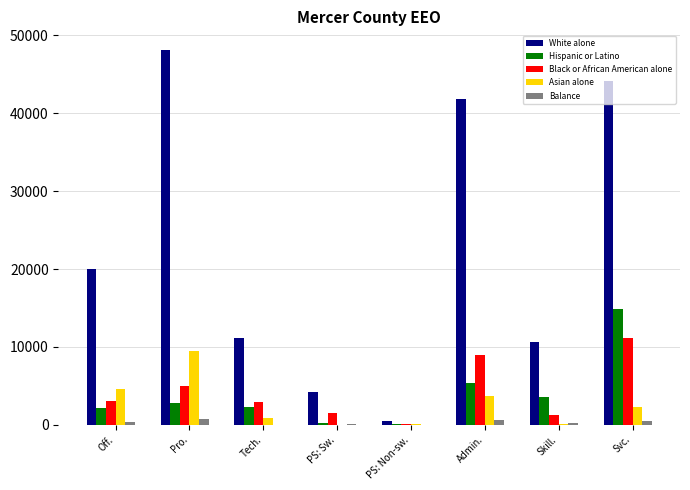

Where is White alone nearest to the value 24327?

Off.